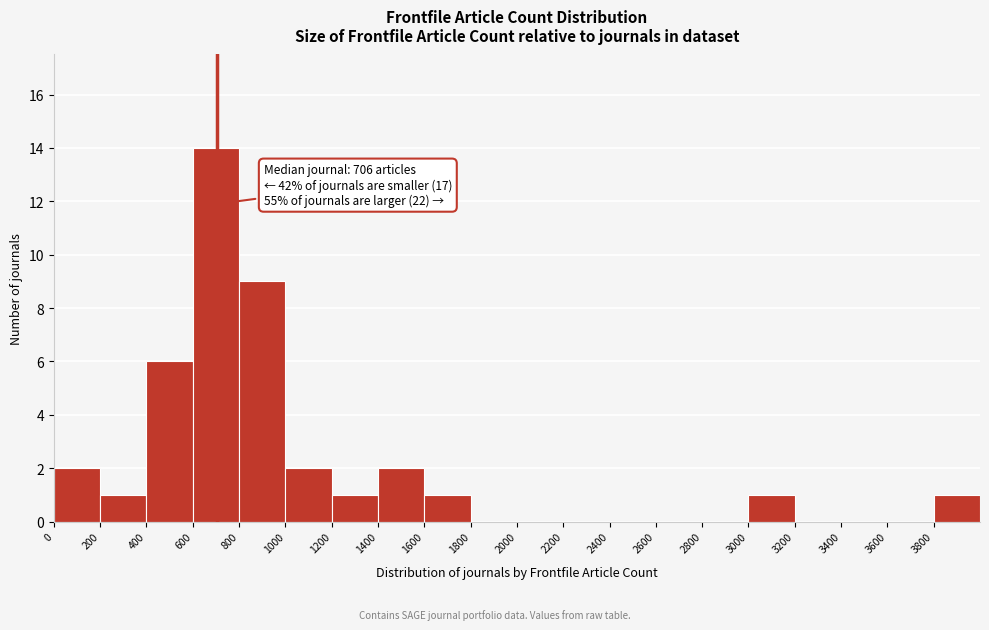

Which range on the x-axis has the tallest bar?

600 to 800